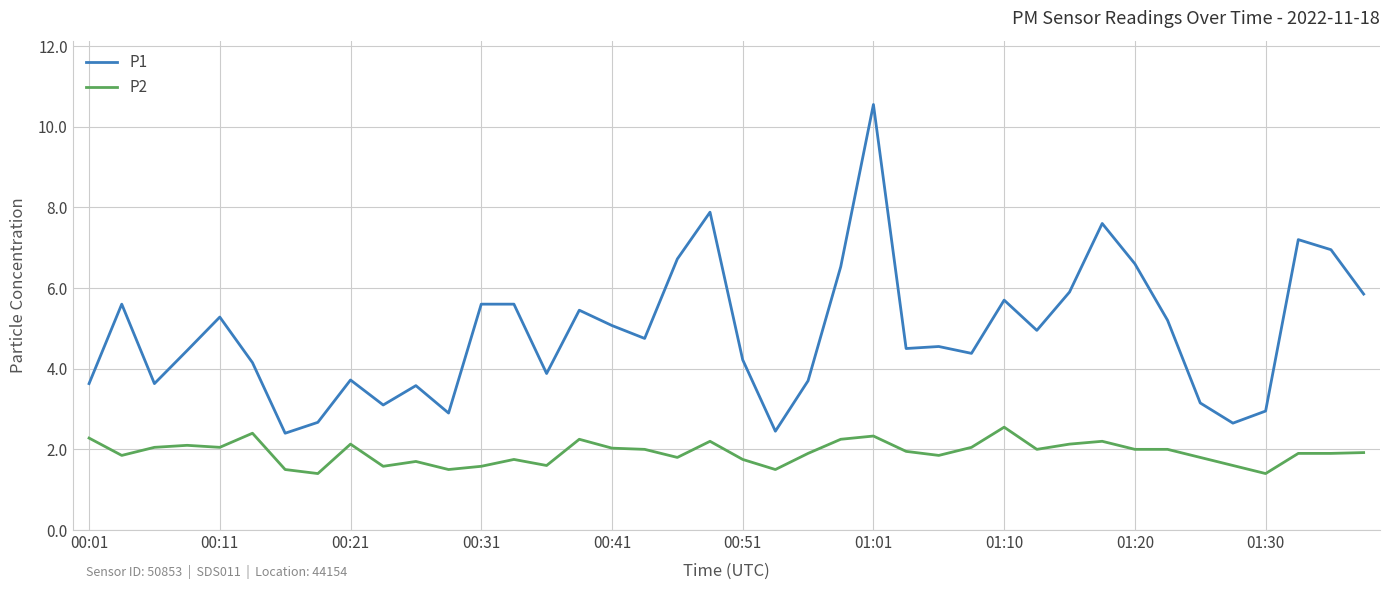

Which series has the largest total across all categories?

P1